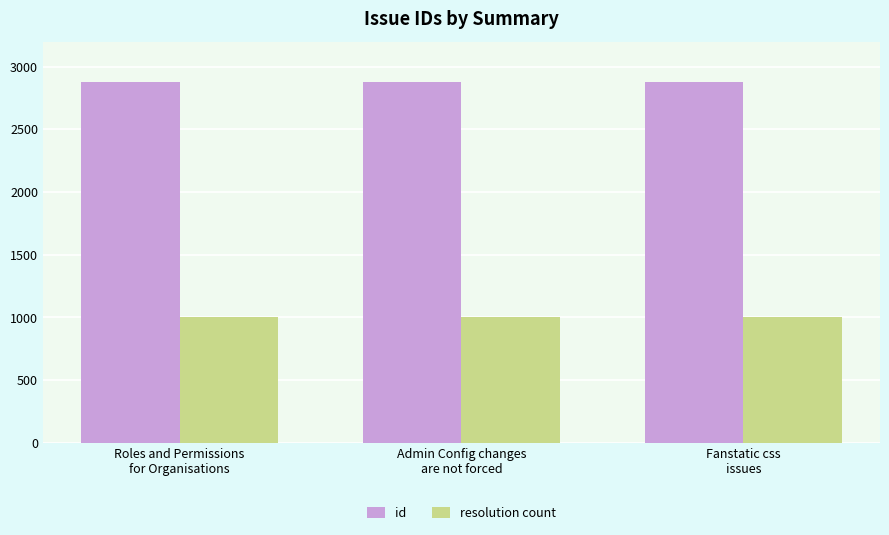

Is the value of resolution count at Admin Config changes
are not forced greater than the value of id at Roles and Permissions
for Organisations?

No